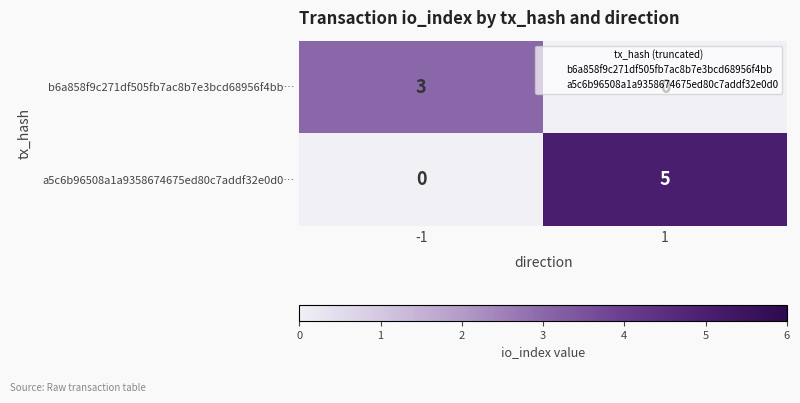

What is the difference between the maximum and minimum values in the b6a858f9c271df505fb7ac8b7e3bcd68956f4bb… series?

3